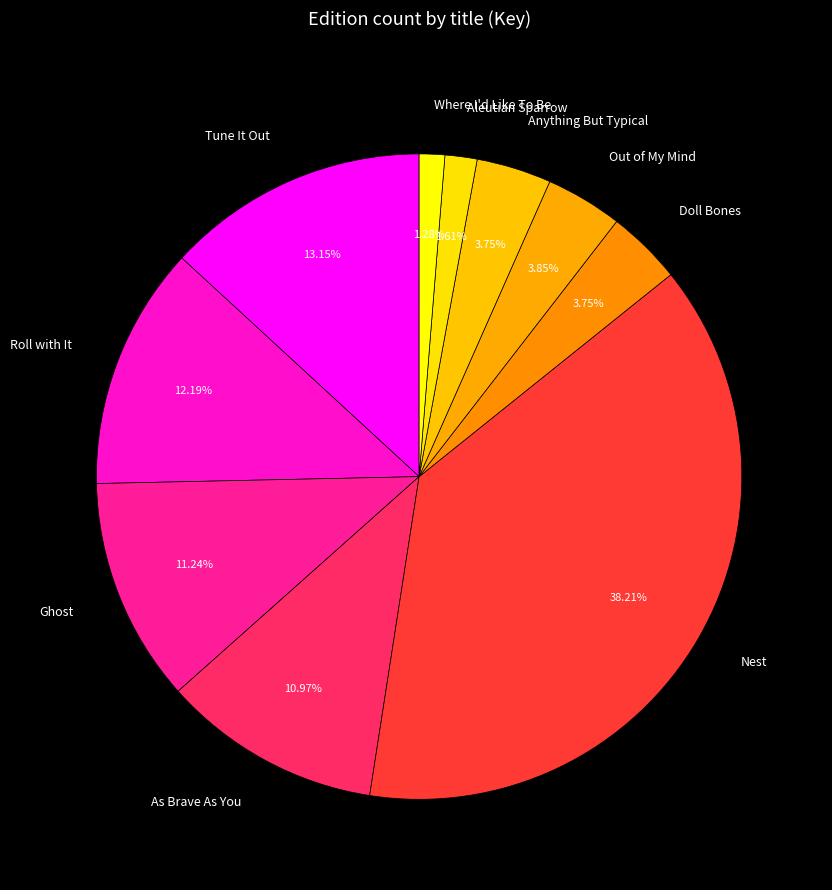

Which category has the biggest portion of the pie?

Nest